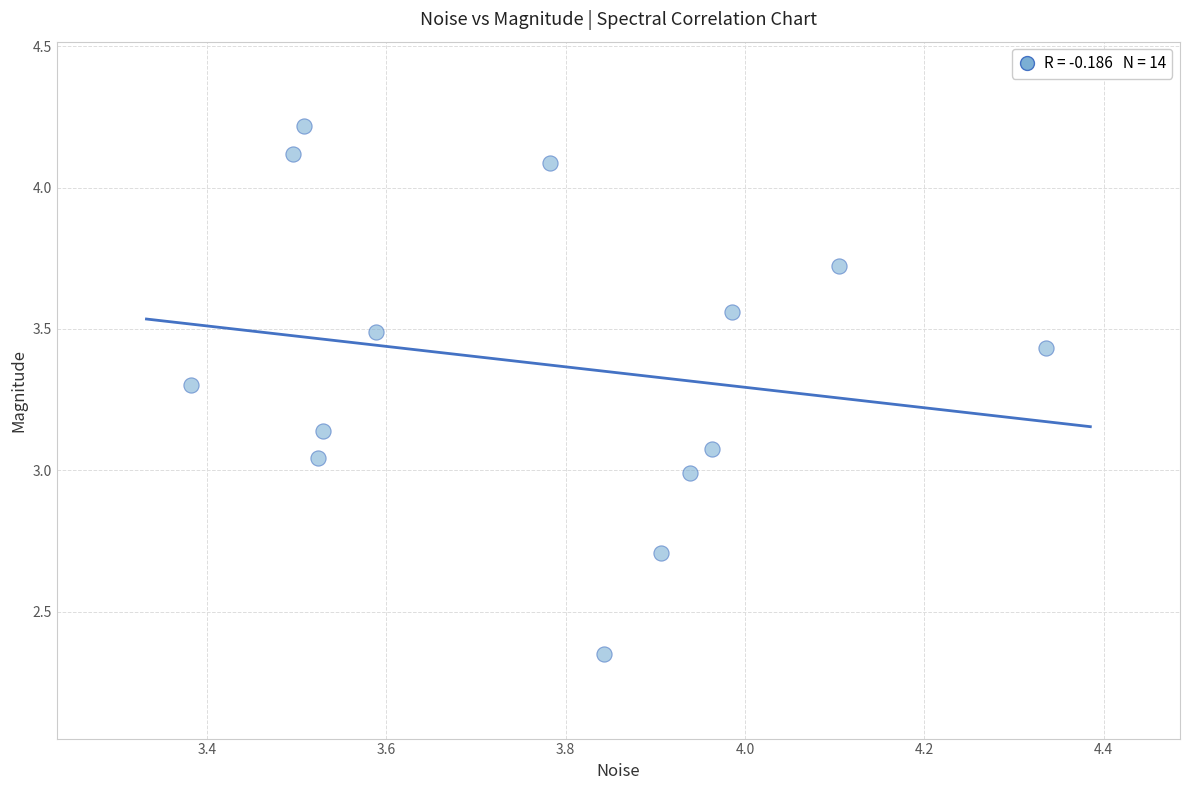

What is the range of X values (max minus min)?

1.0